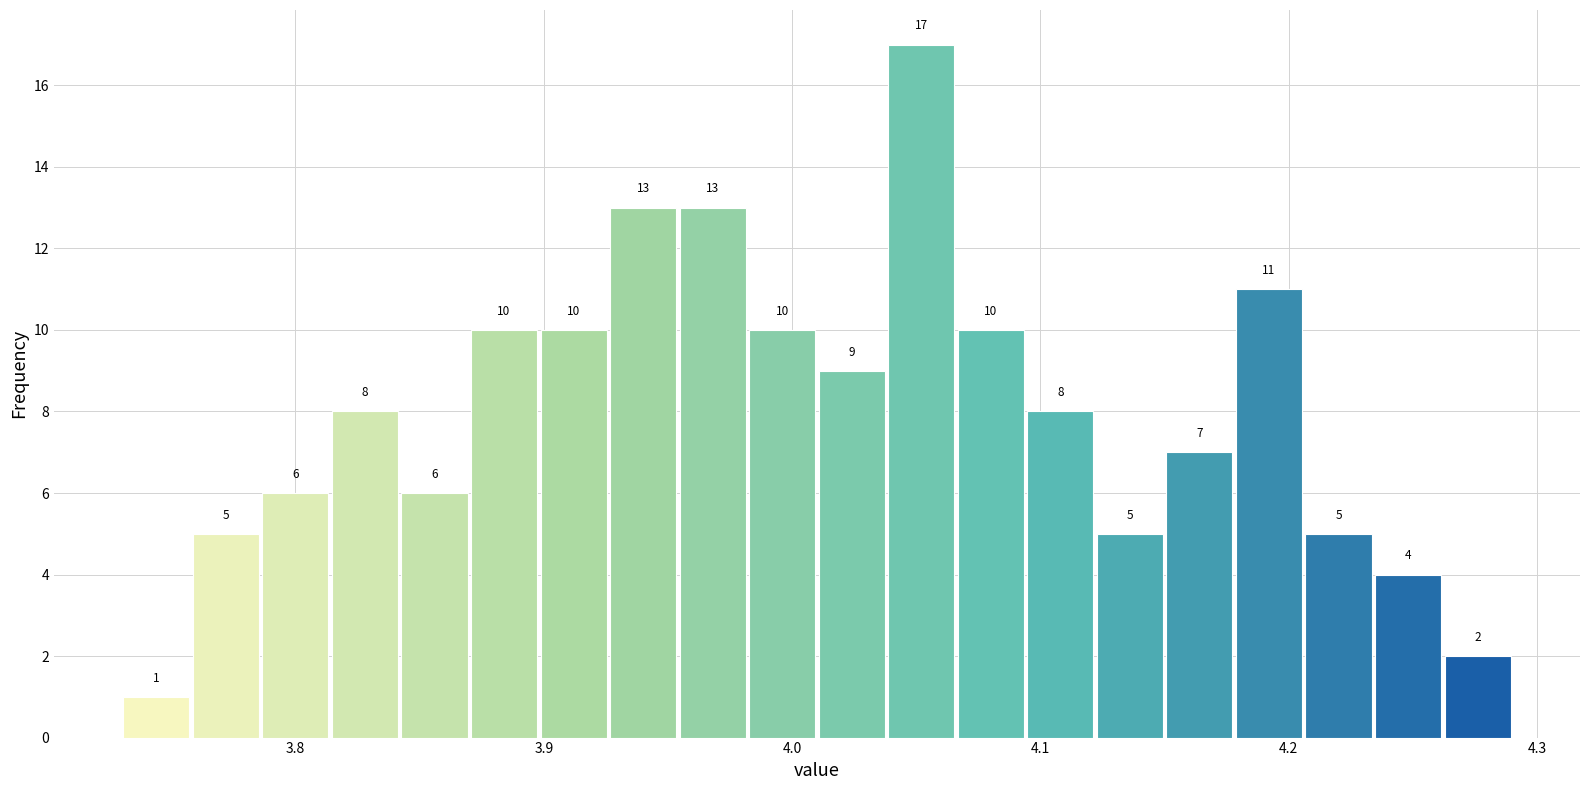

Around what value on the x-axis is the tallest bar? Give the approximate position of its centre, as read against the axis.

4.05